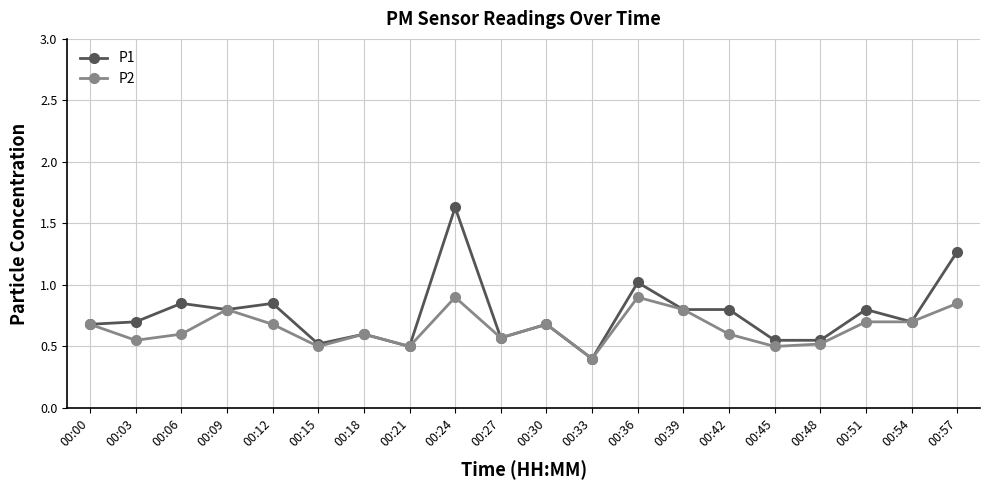

Does the chart display data point markers on the line(s)?

Yes